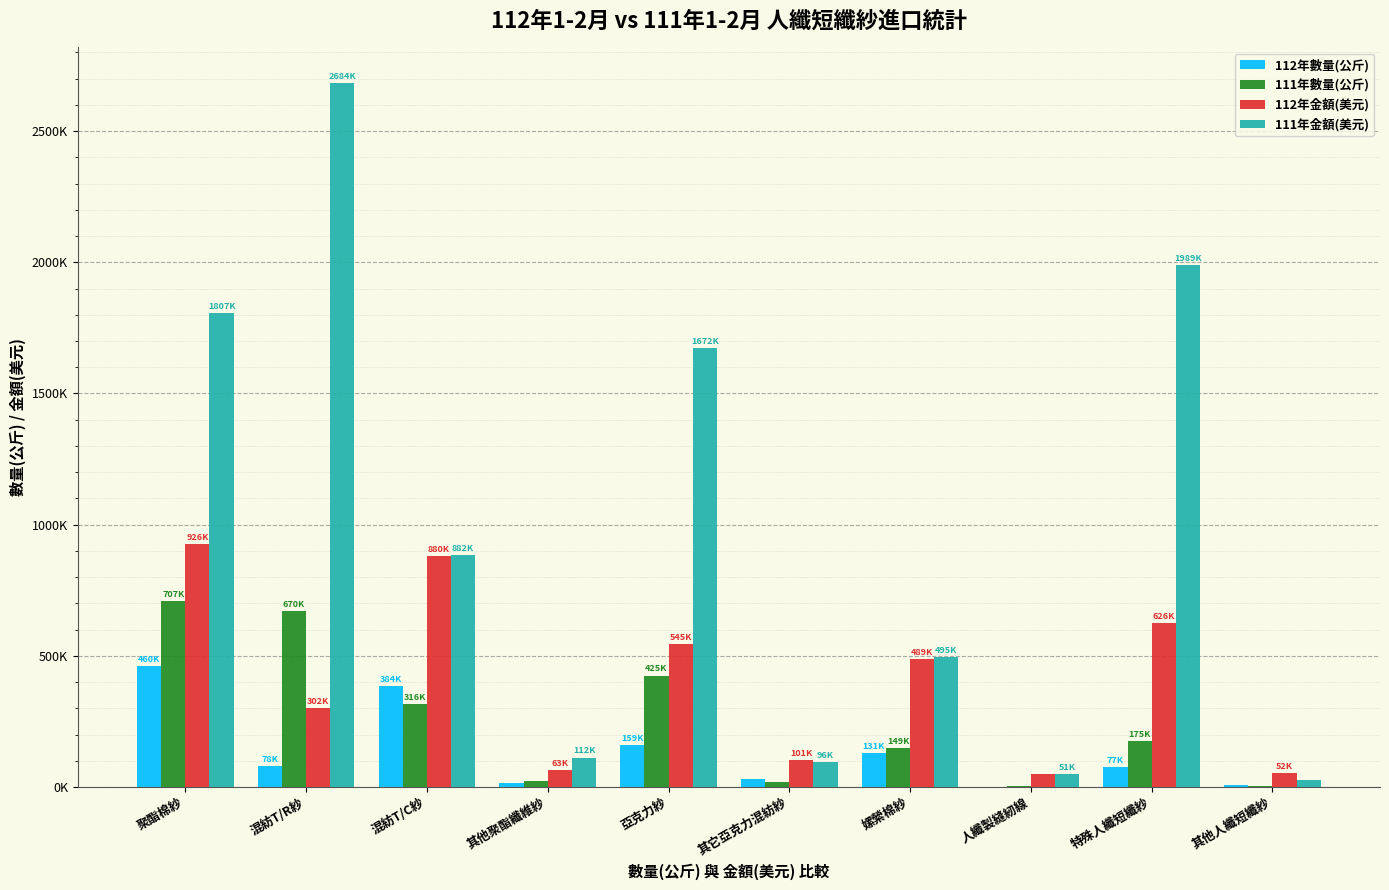

At which label does 112年數量(公斤) reach its peak?

聚酯棉紗